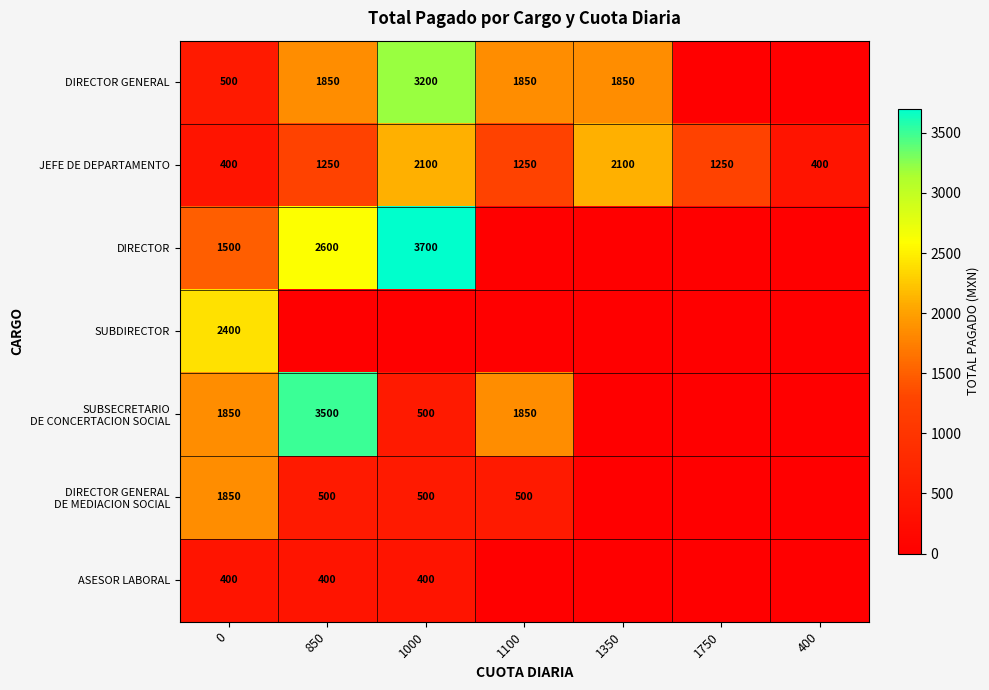

Between 1750 and 400, which is larger?

1750